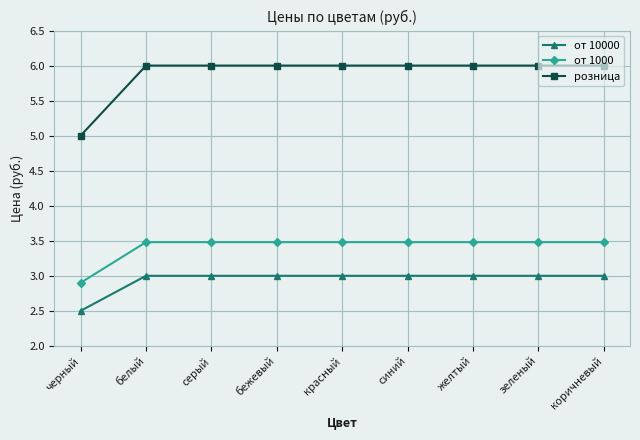

At how many categories does at least one series exceed 4?

9